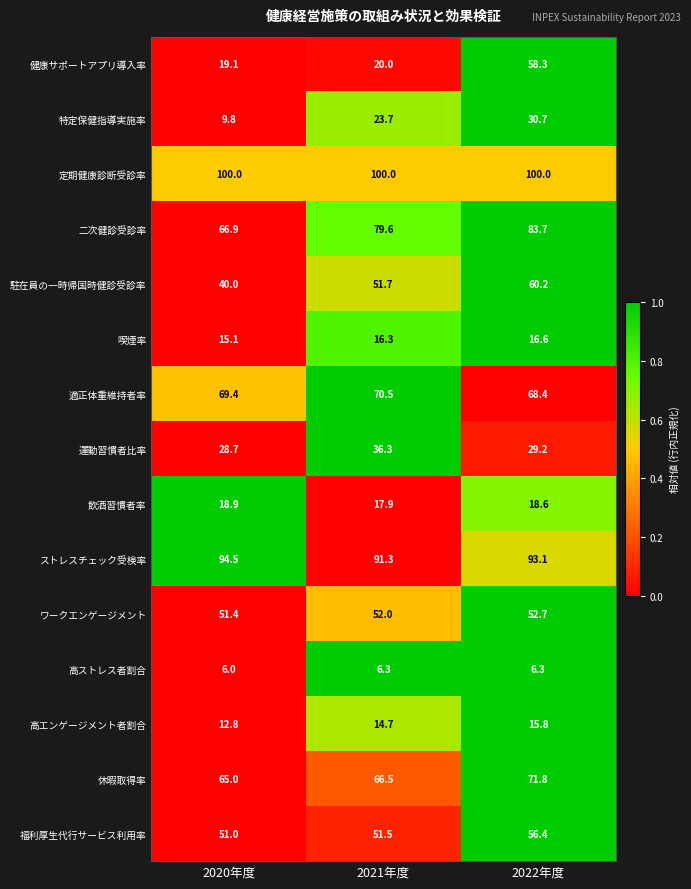

Where is ワークエンゲージメント nearest to the value 52?

2021年度